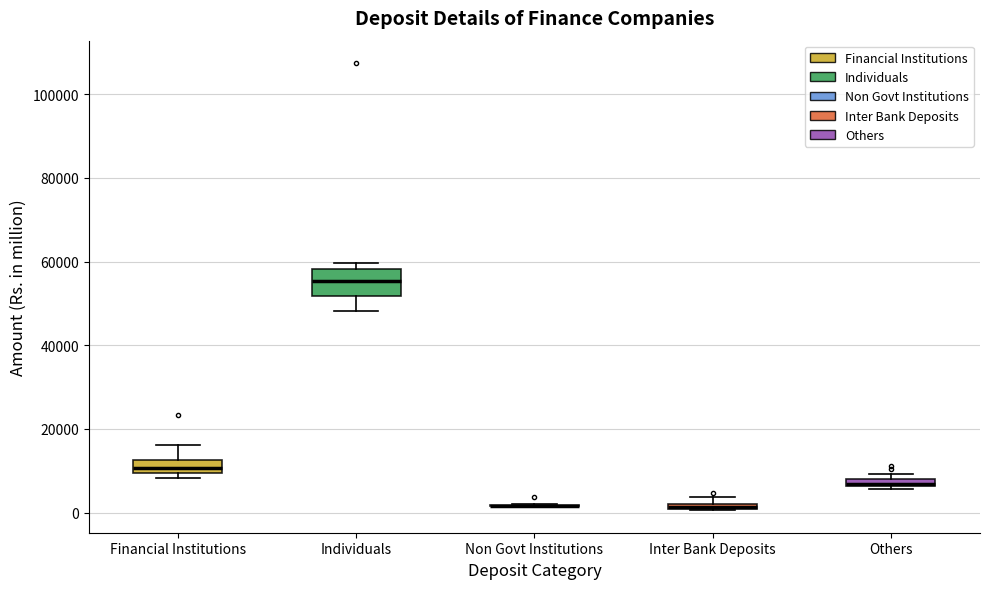

Where is the upper edge of the box for Others on the y-axis? The values are not printed on the chart, so give them approximately, as read against the axis.

8000